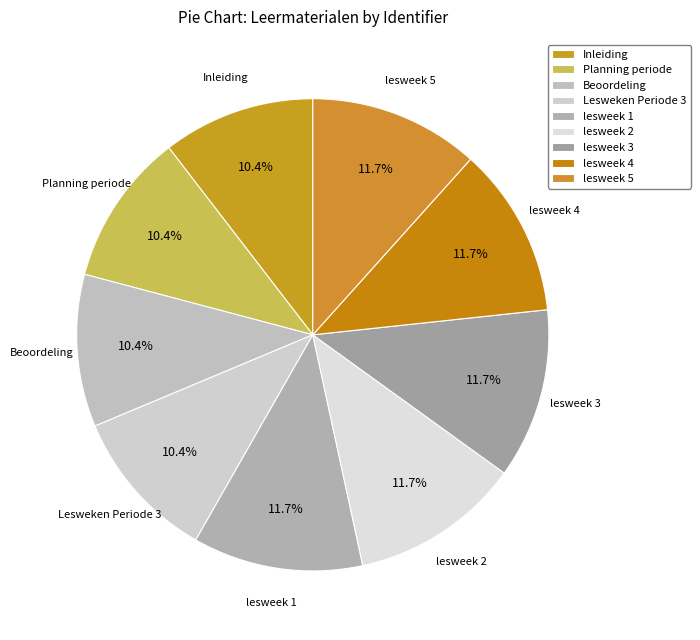

To the nearest percent, what is the combined percentage of lesweek 5 and lesweek 3?

23%